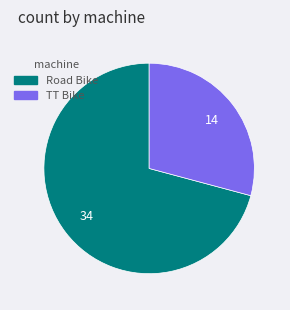

The Road Bike slice represents 77% of the pie. True or false?

False